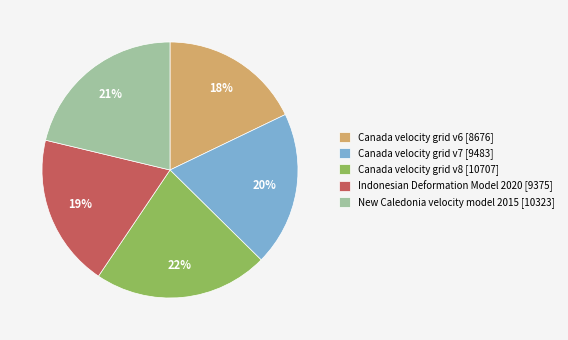

True or false: Canada velocity grid v8 accounts for 22% of the total.

True